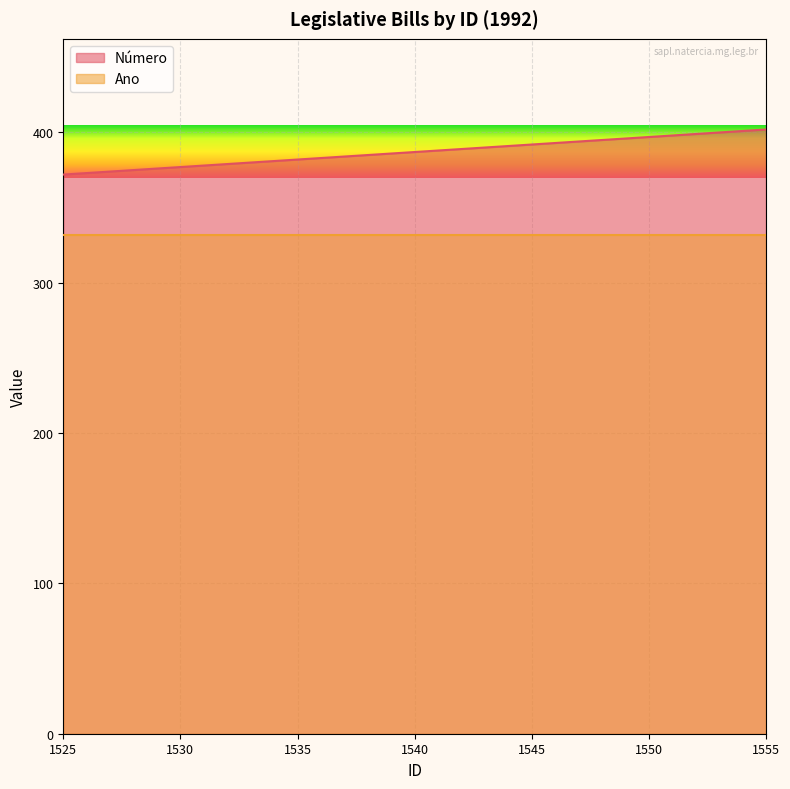

At which label does the data first exceed 387?

1541